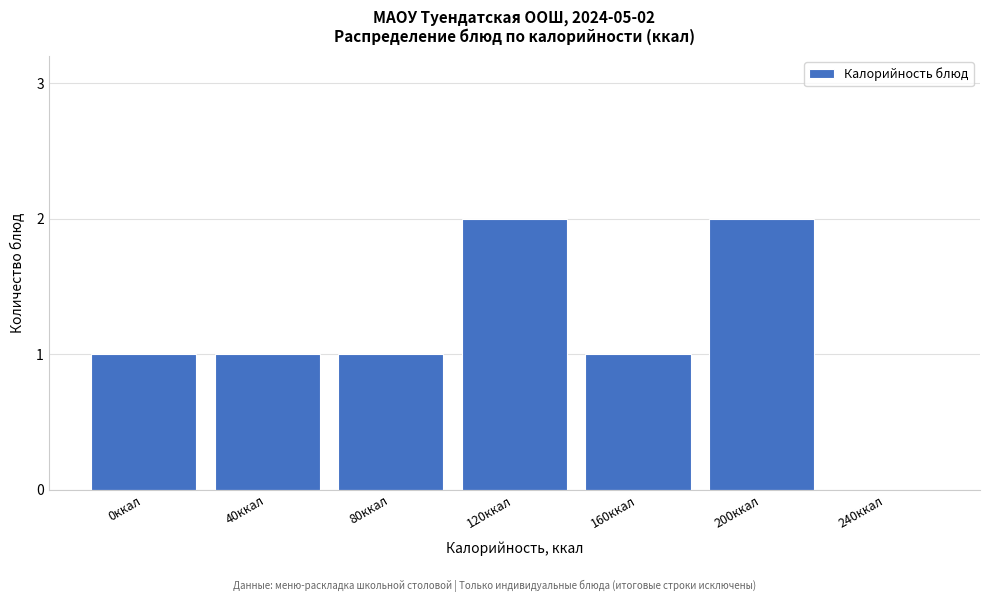

Reading right to left, extract all data points from this chart.

240ккал=0	200ккал=2	160ккал=1	120ккал=2	80ккал=1	40ккал=1	0ккал=1